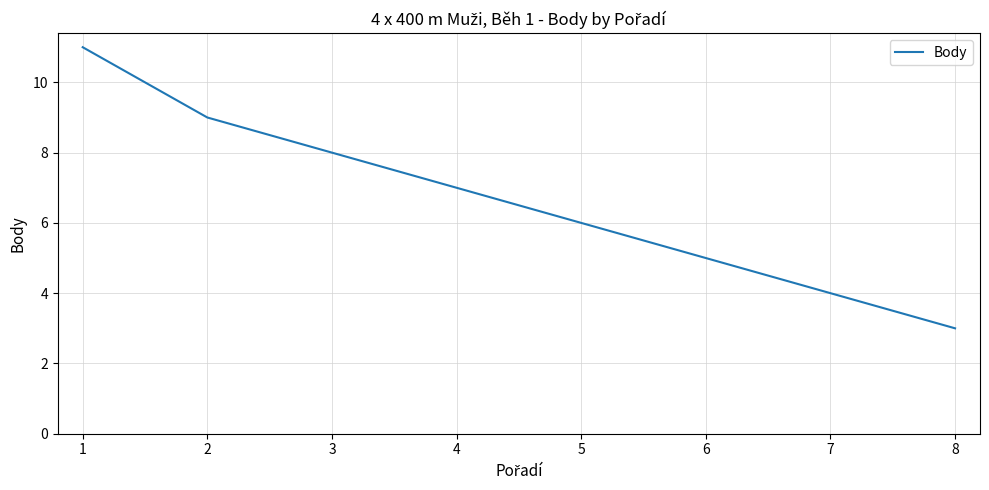

What is the change in value from 4 to 5?

-1